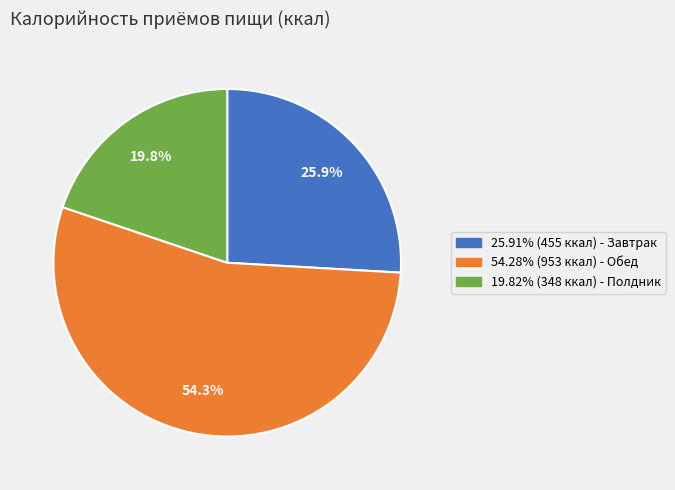

Is there a majority slice in this chart?

Yes